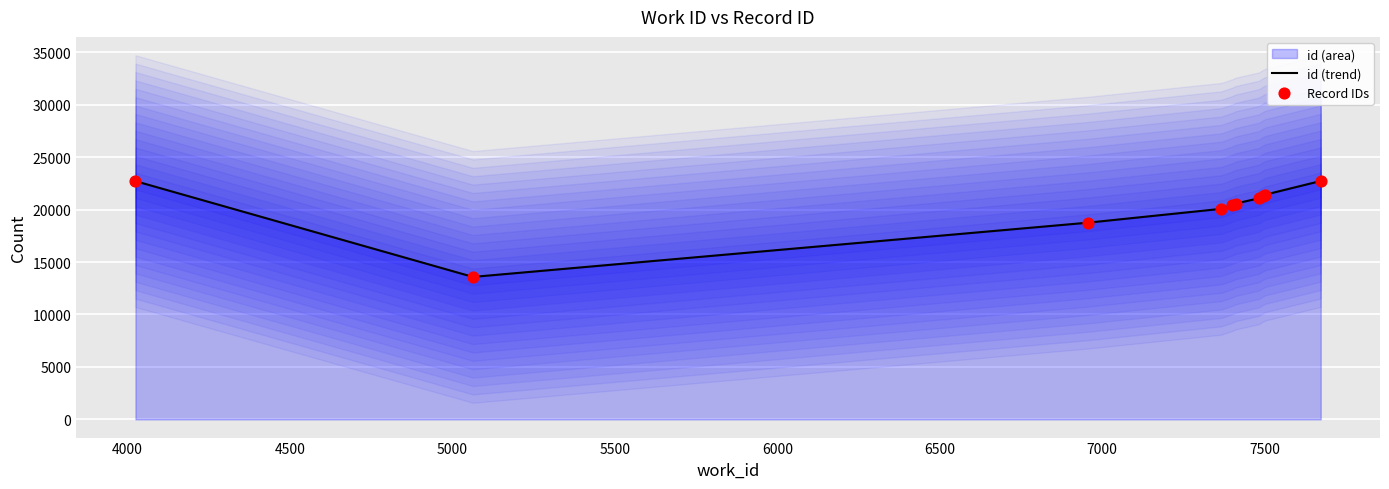

Which series reaches the minimum Y coordinate?

id (trend)